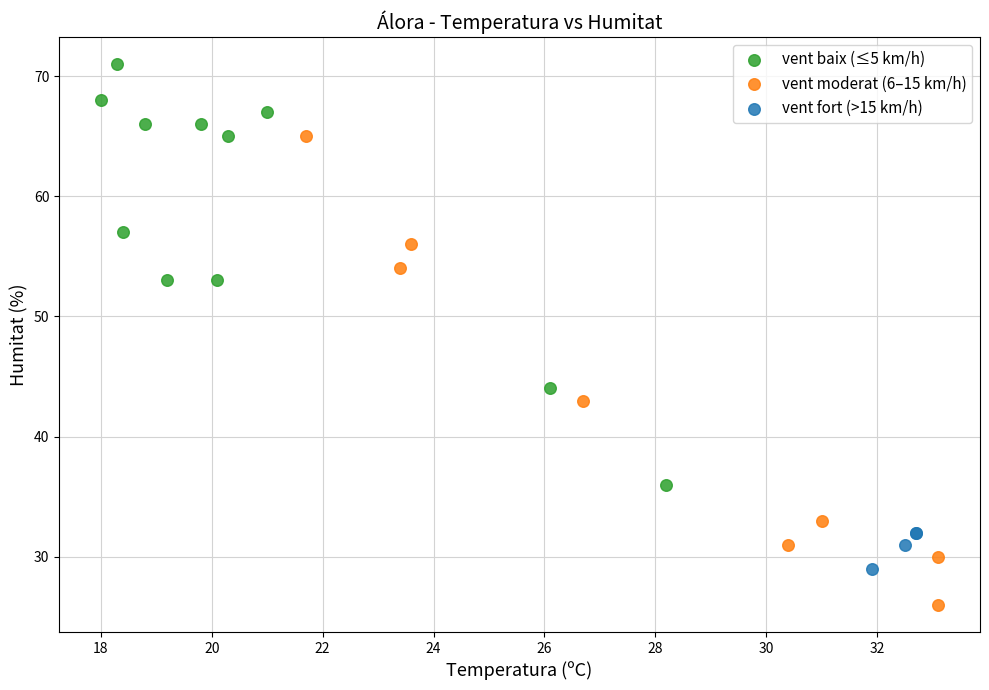

Which series reaches the maximum Y coordinate?

vent baix (≤5 km/h)